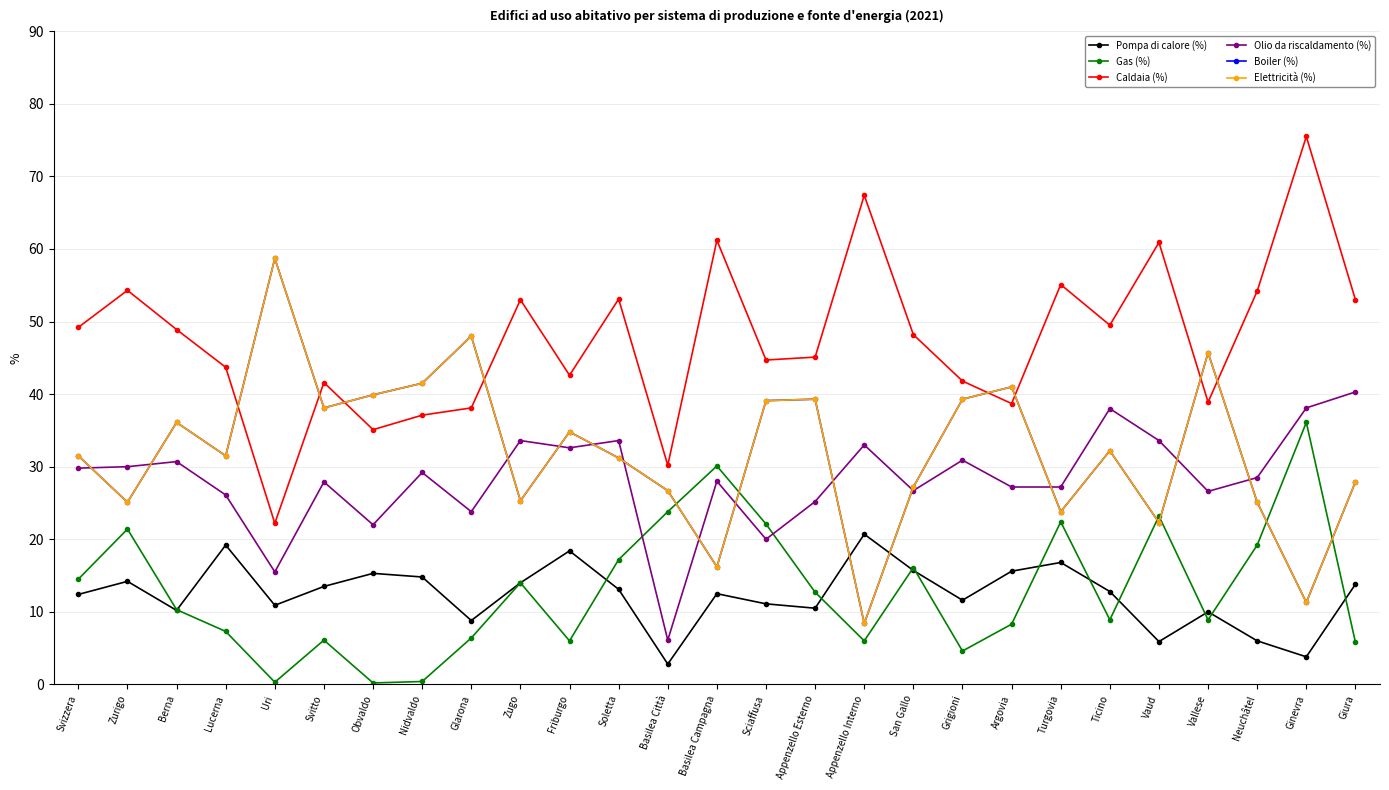

How many interior local peaks does the Olio da riscaldamento (%) series have?

9